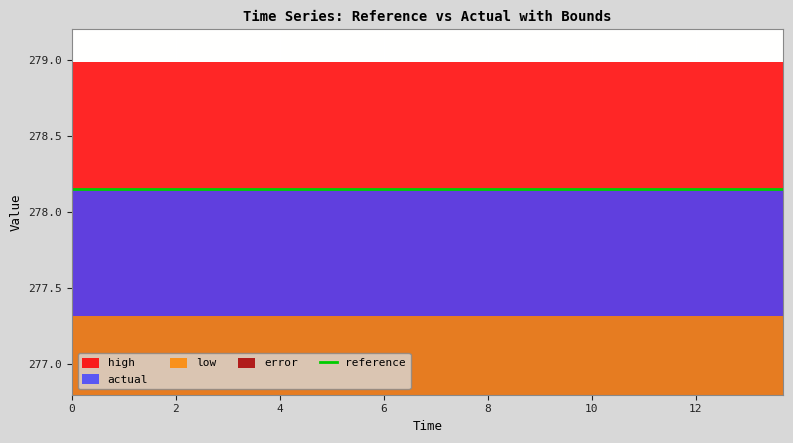

Between 1 and 12, which is larger?

1